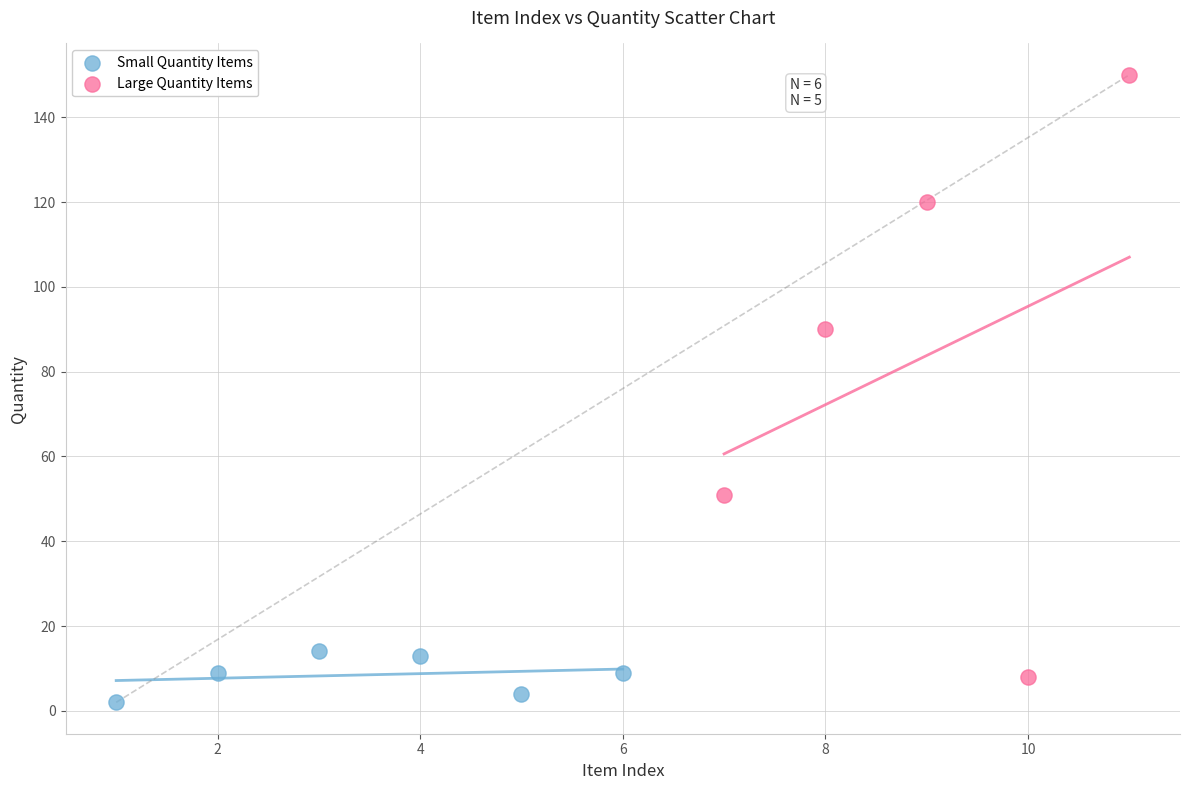

Which series has the largest Y range (max minus min)?

Large Quantity Items